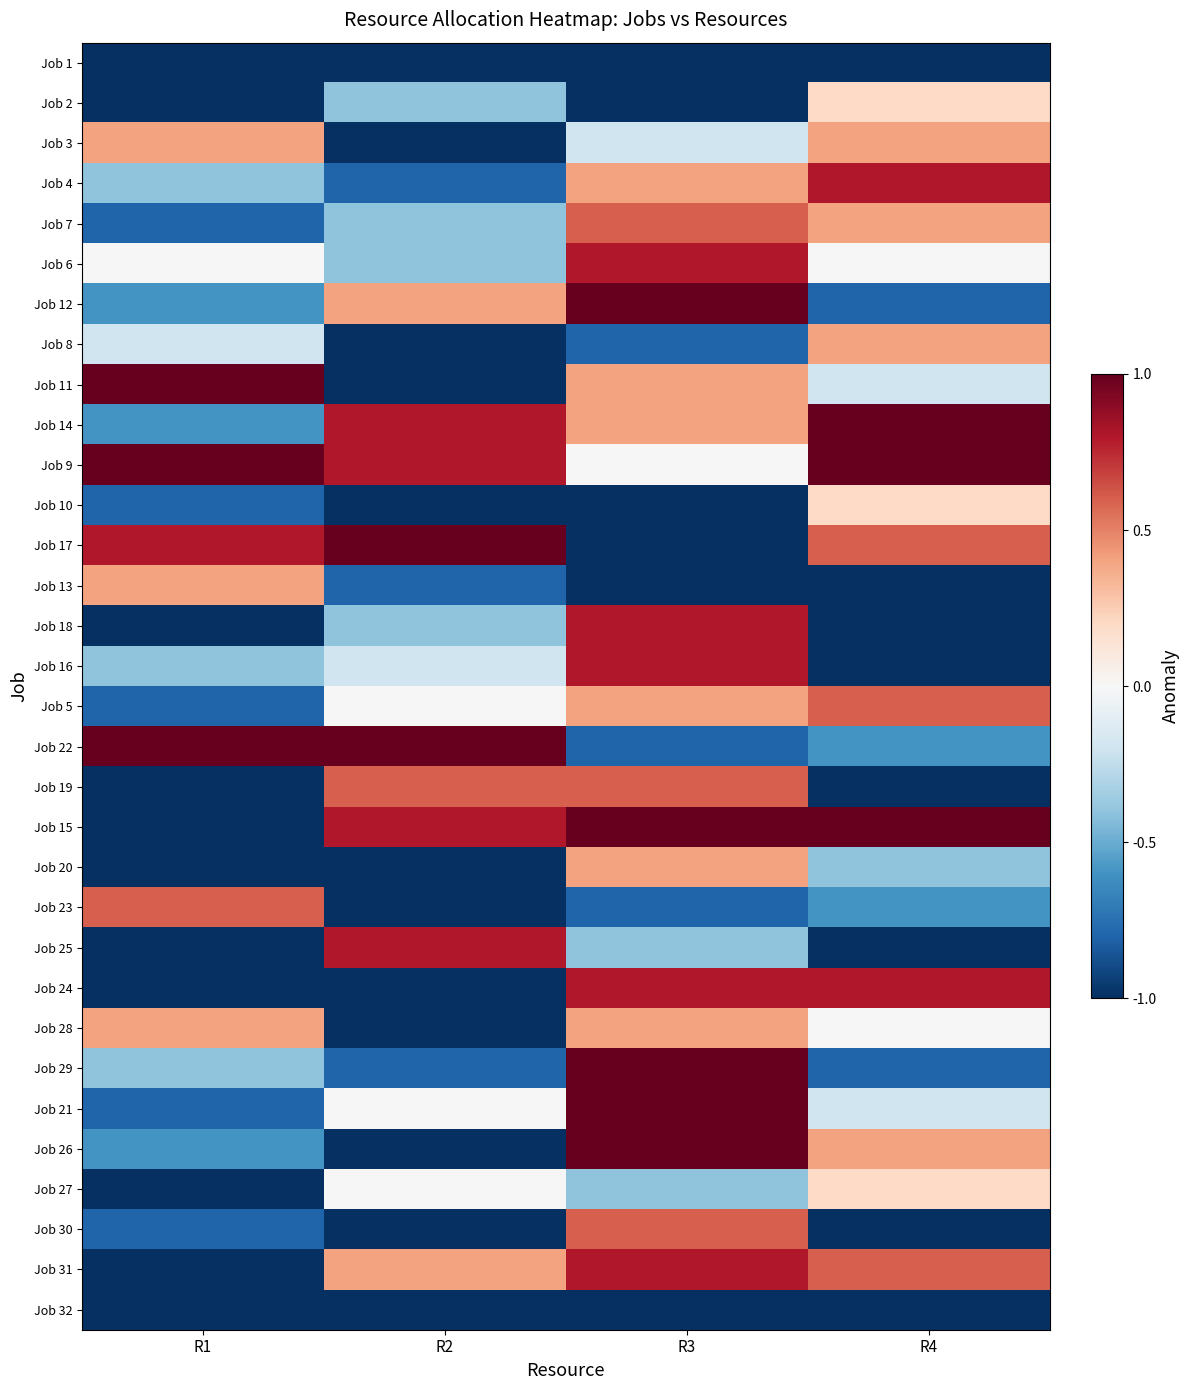

What is the maximum value shown in the chart?

1.0